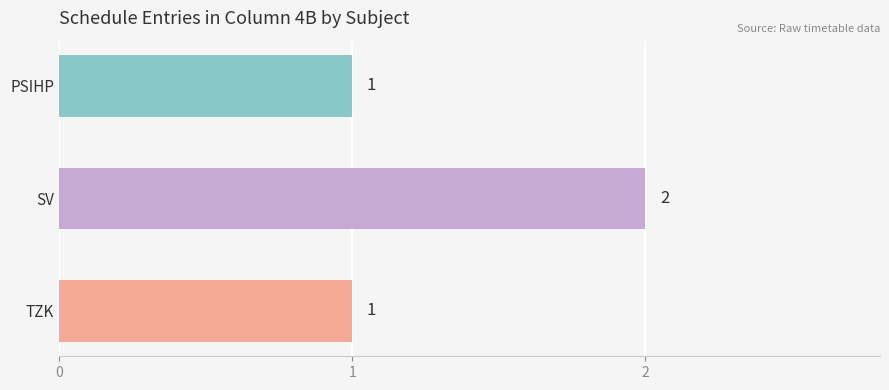

Which has a higher value, TZK or SV?

SV